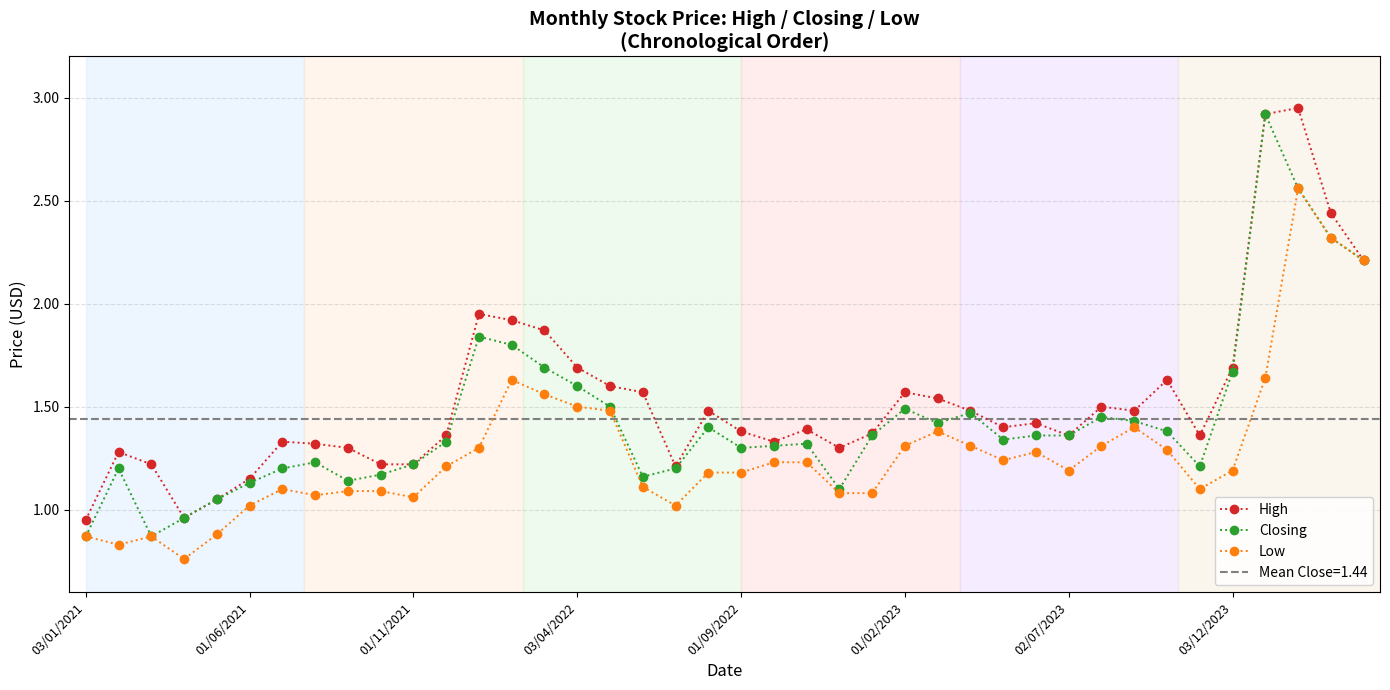

Is it true that Closing equals 0.8 at 01/06/2021?

False